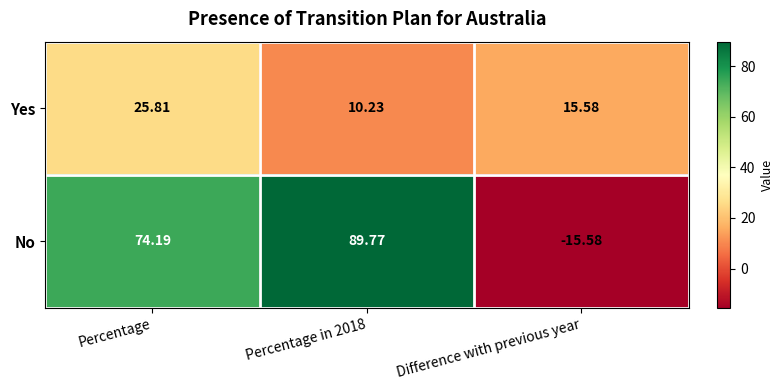

What is the spread (max minus min) of values at Percentage in 2018?

79.5